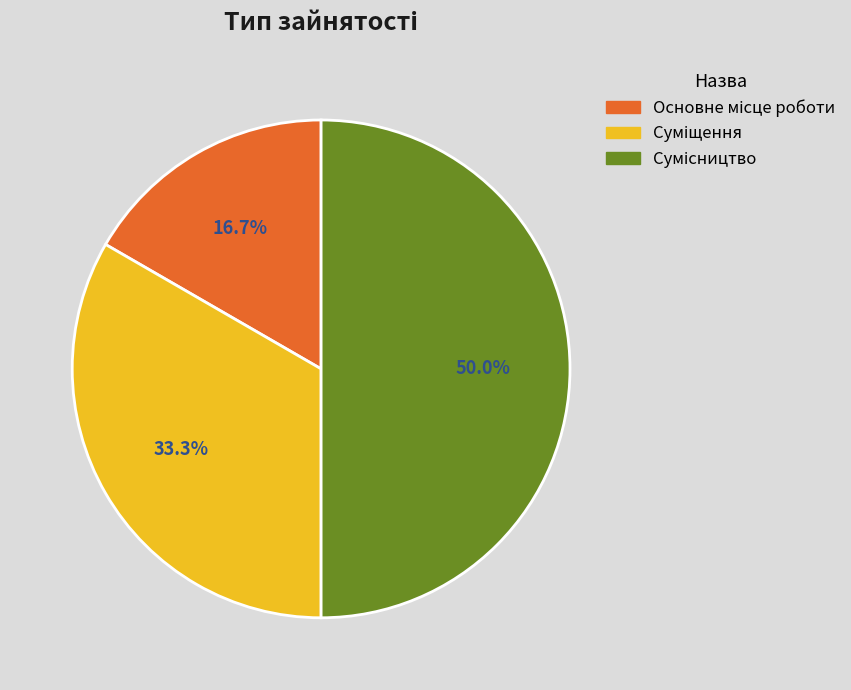

How many slices are in this pie chart?

3